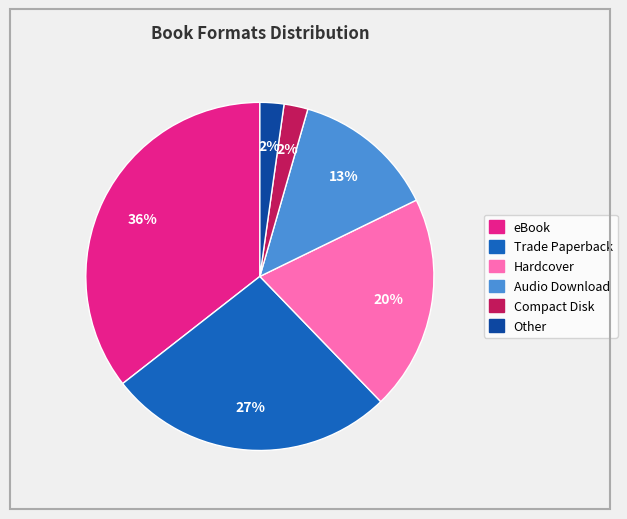

Which category has the biggest portion of the pie?

eBook